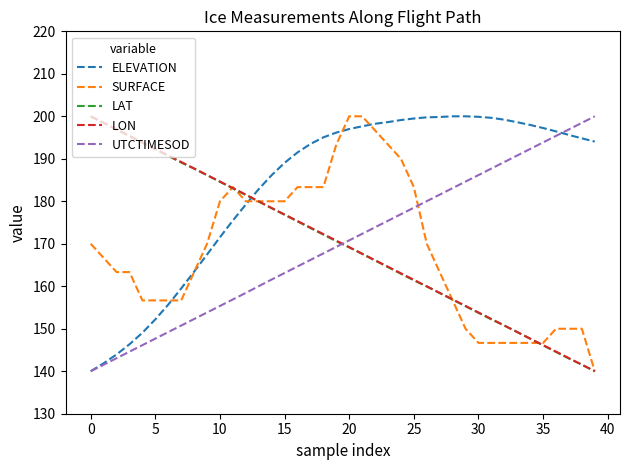

Which series has the largest total across all categories?

ELEVATION